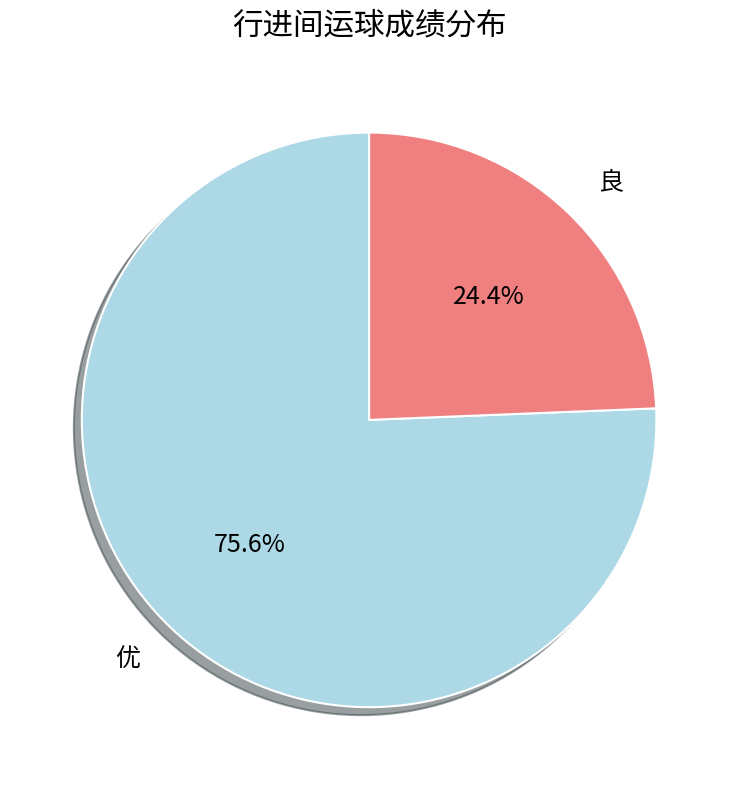

Which category has the biggest portion of the pie?

优